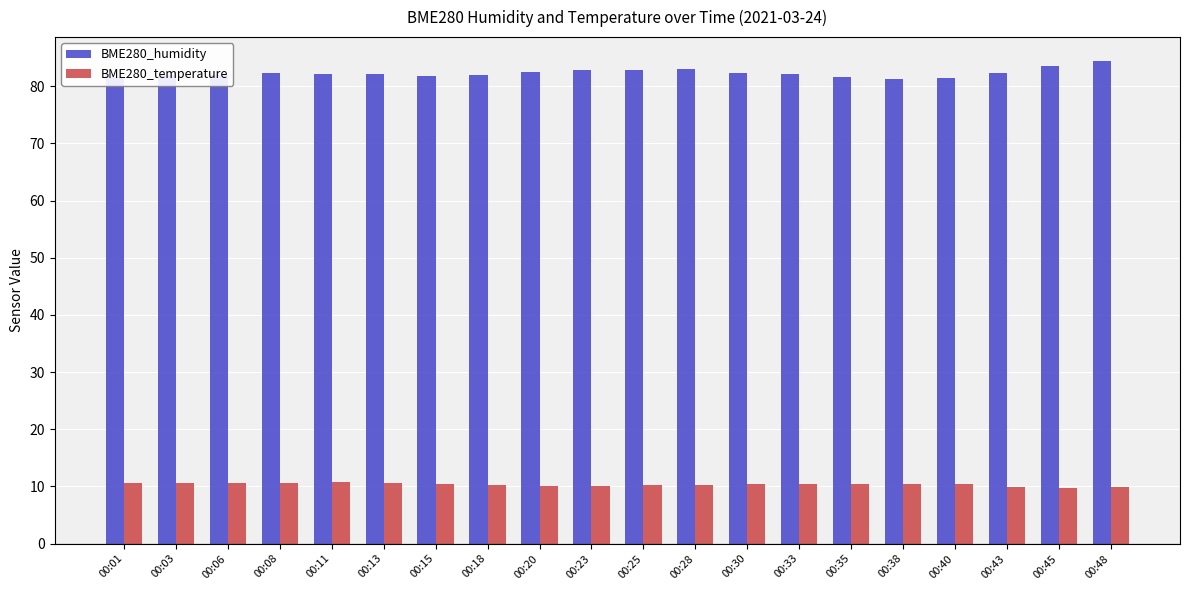

Which series has the largest total across all categories?

BME280_humidity